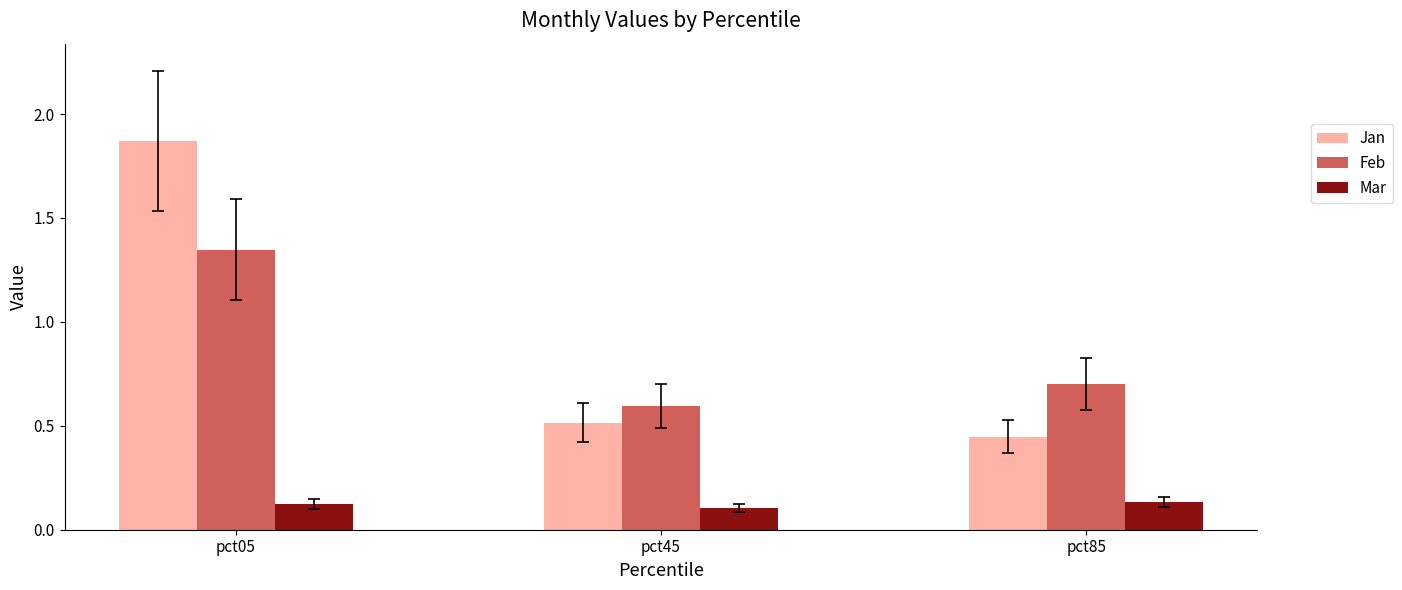

What is the sum of all Feb values?

2.6